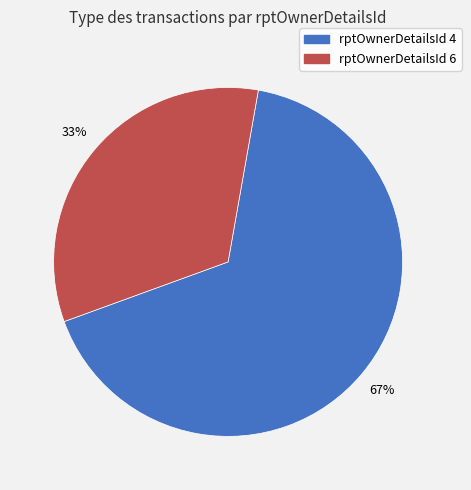

To the nearest percent, what is the average slice percentage?

50%